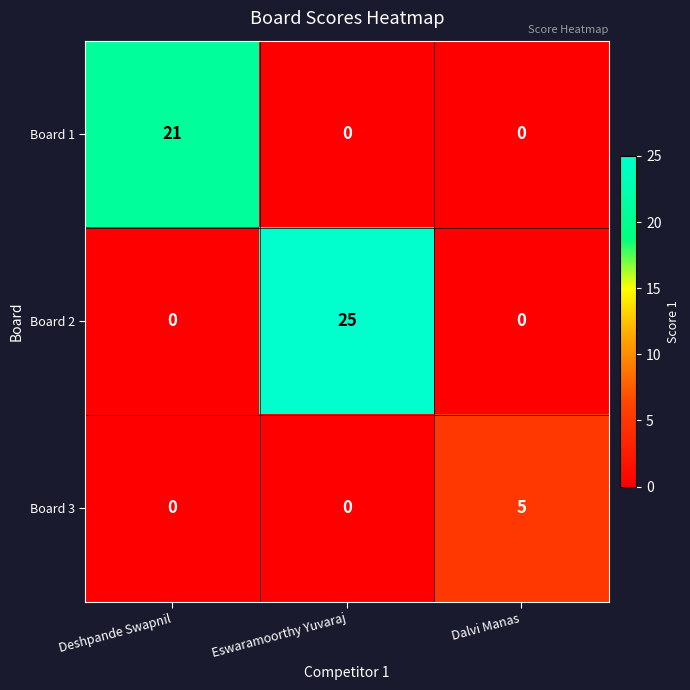

Is it true that Board 3 equals -3 at Eswaramoorthy Yuvaraj?

False